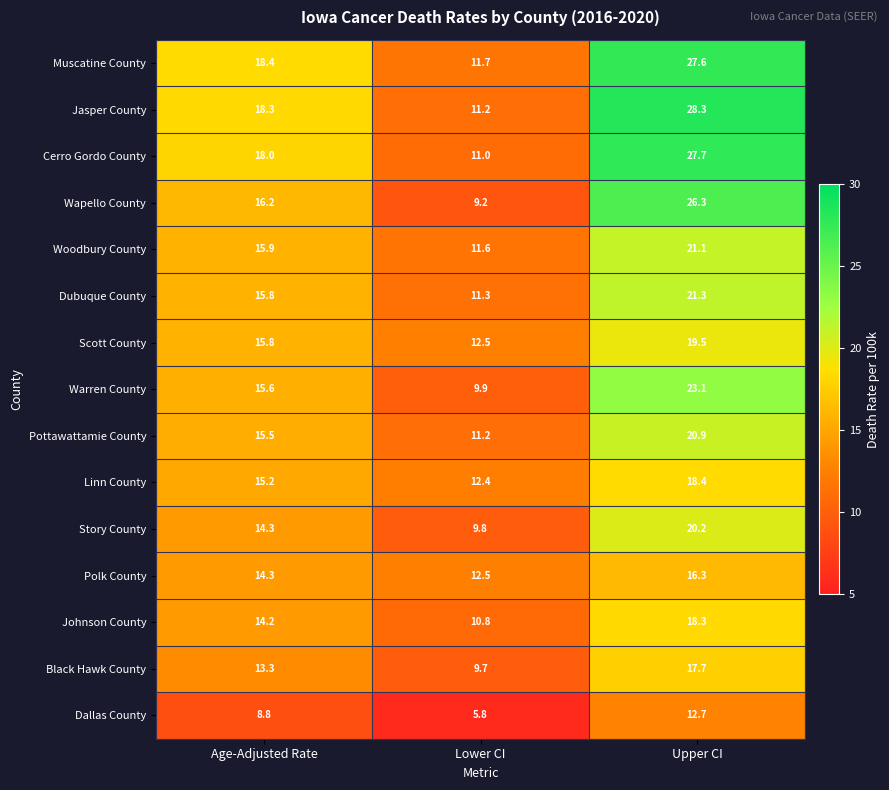

The value of Warren County at Age-Adjusted Rate is 15.6. True or false?

True